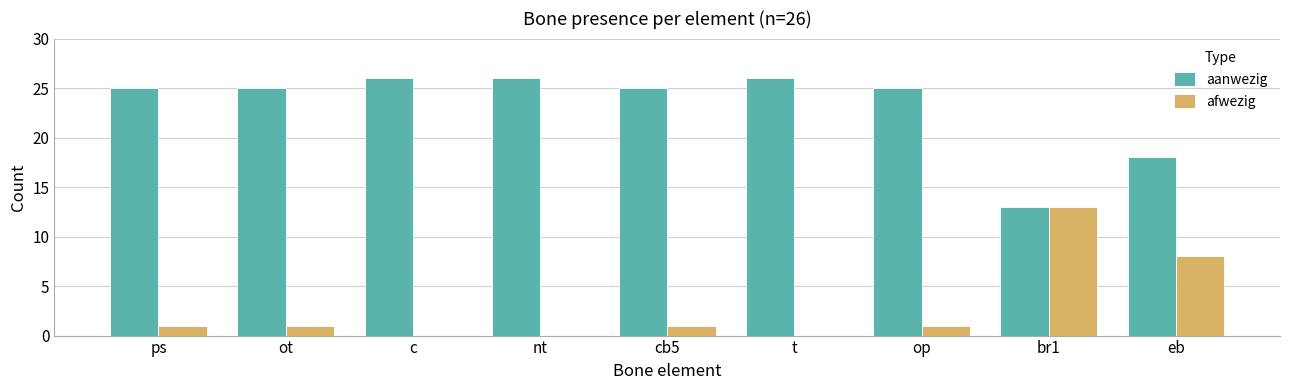

What are all the series names shown in the legend?

aanwezig, afwezig